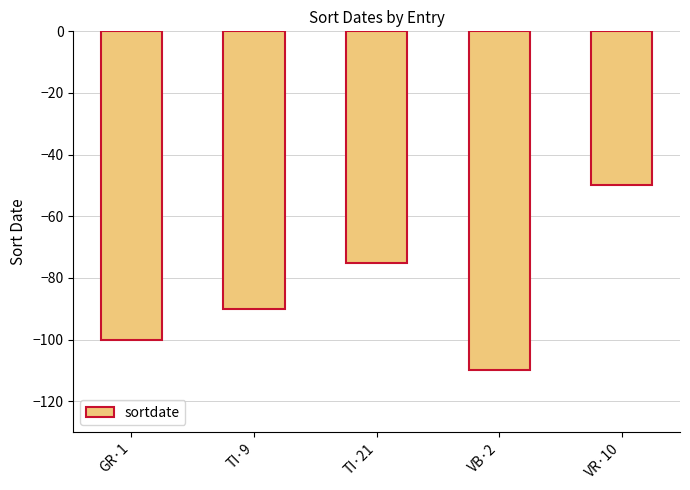

Rank the categories by value from lowest to highest.

VB·2, GR·1, TI·9, TI·21, VR·10